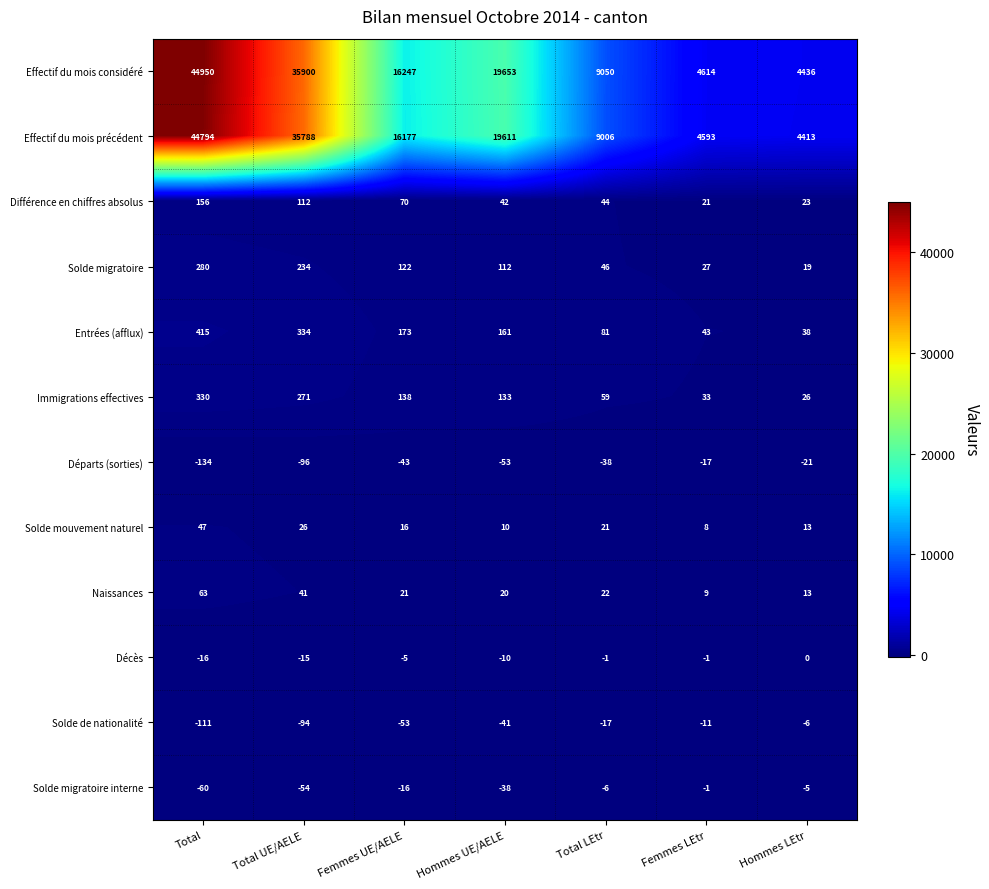

How many distinct data groups are displayed?

12